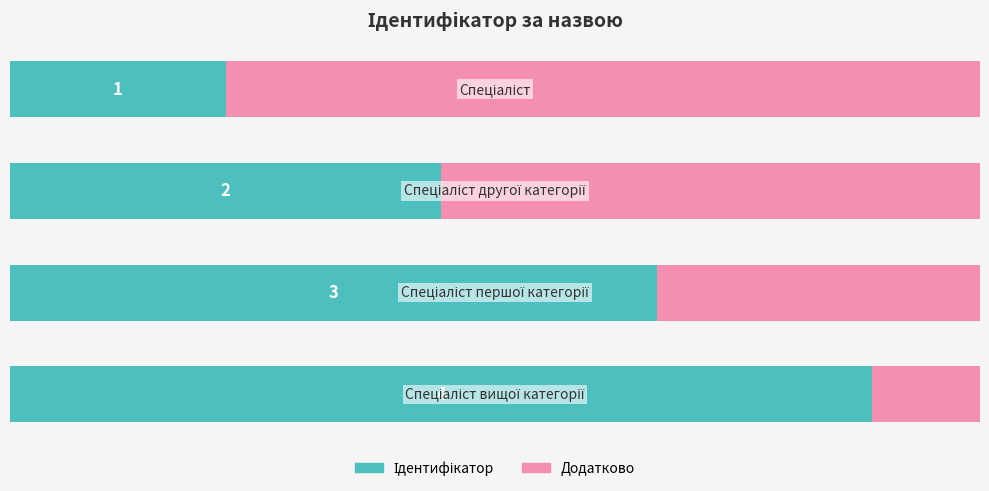

Where is the data nearest to the value 2?

1